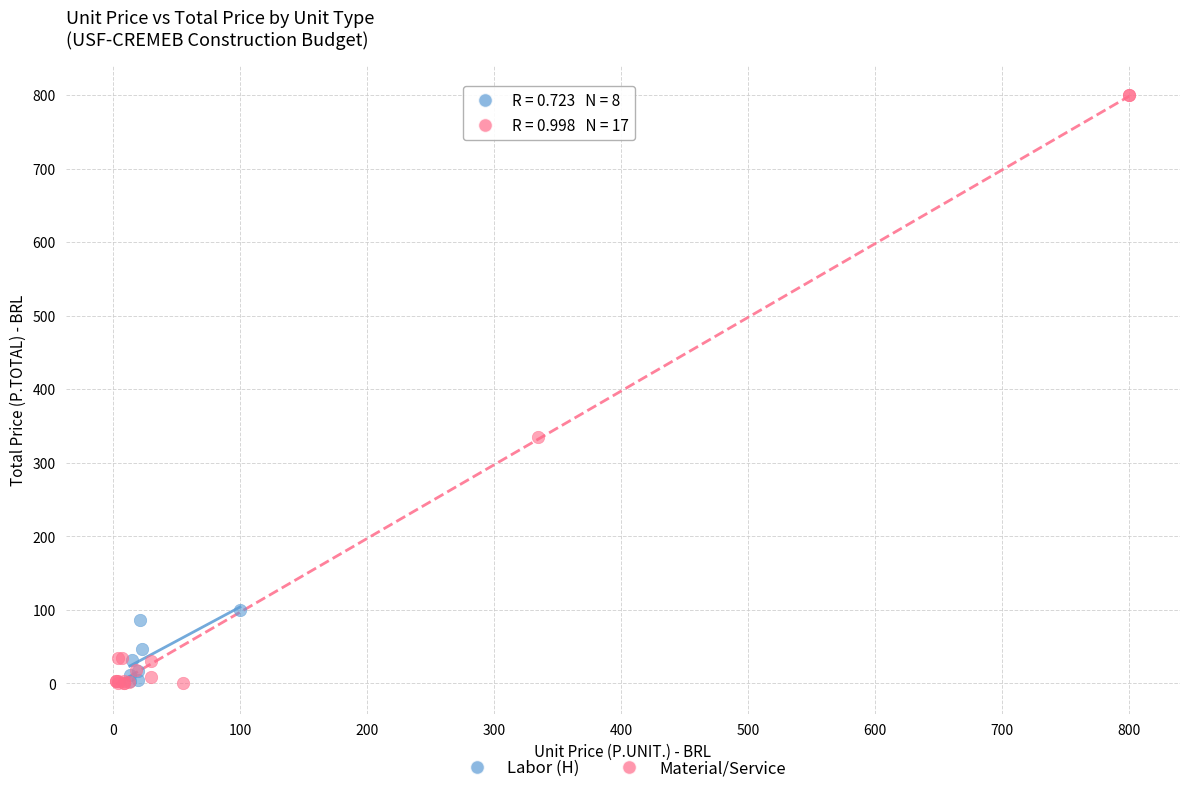

Which series has the widest spread of Y values?

Material/Service